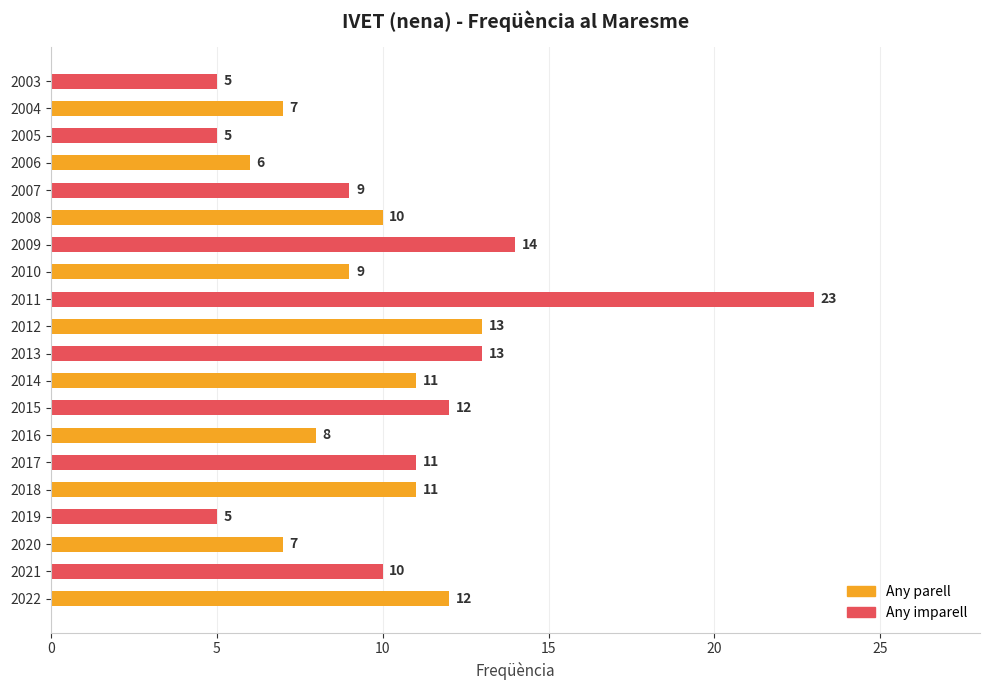

How many categories are shown in the chart?

20